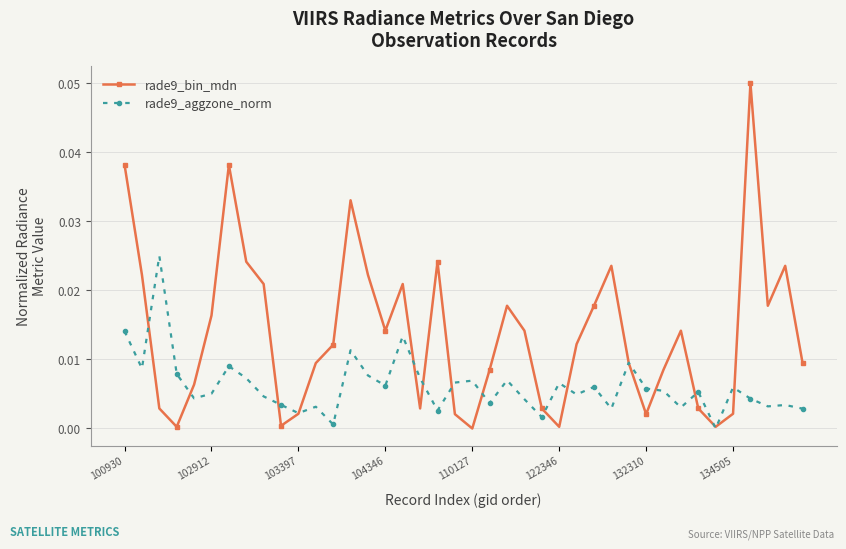

How many values in the rade9_bin_mdn series exceed 0?

39